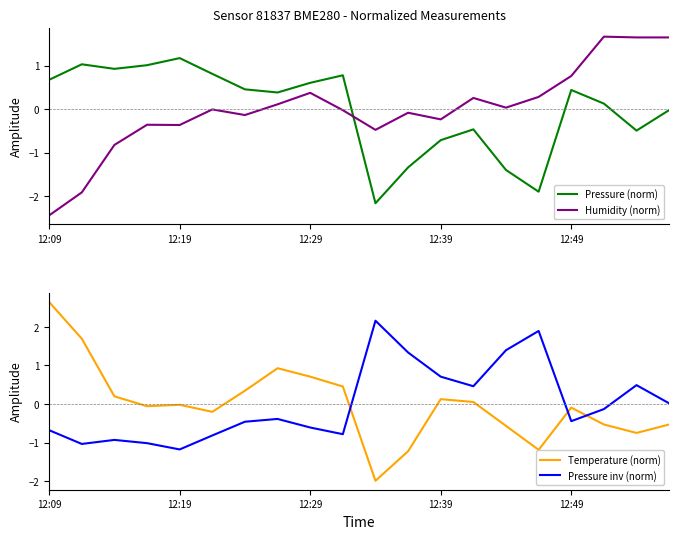

At which category is the sum across all series the highest?

17